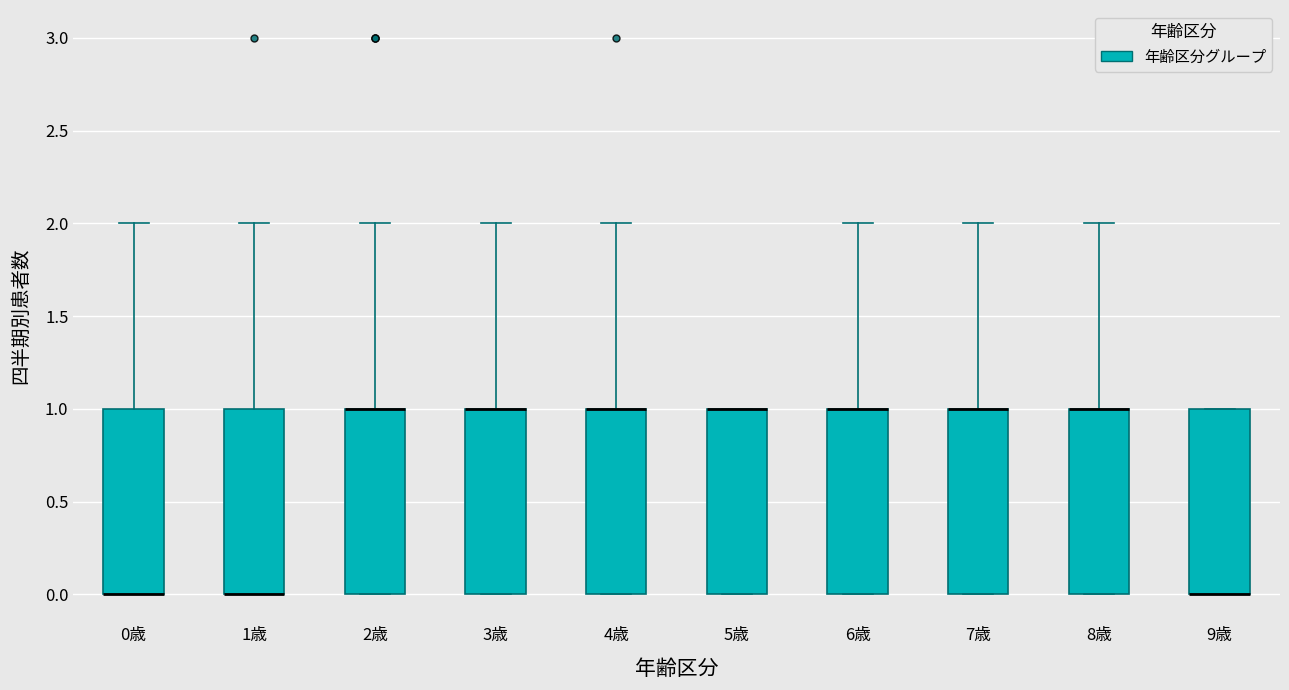

Reading left to right, read every box against the y-axis: the position of its median line, the range the box covers, and the ends of its whiskers. The values are not printed on the chart, so give them approximately, as read against the axis.

0歳: median 0 (drawn on the box's lower edge), box 0 to 1, whiskers 0 to 2
1歳: median 0 (drawn on the box's lower edge), box 0 to 1, whiskers 0 to 2
2歳: median 1 (drawn on the box's upper edge), box 0 to 1, whiskers 0 to 2
3歳: median 1 (drawn on the box's upper edge), box 0 to 1, whiskers 0 to 2
4歳: median 1 (drawn on the box's upper edge), box 0 to 1, whiskers 0 to 2
5歳: median 1 (drawn on the box's upper edge), box 0 to 1, whiskers 0 to 1
6歳: median 1 (drawn on the box's upper edge), box 0 to 1, whiskers 0 to 2
7歳: median 1 (drawn on the box's upper edge), box 0 to 1, whiskers 0 to 2
8歳: median 1 (drawn on the box's upper edge), box 0 to 1, whiskers 0 to 2
9歳: median 0 (drawn on the box's lower edge), box 0 to 1, whiskers 0 to 1